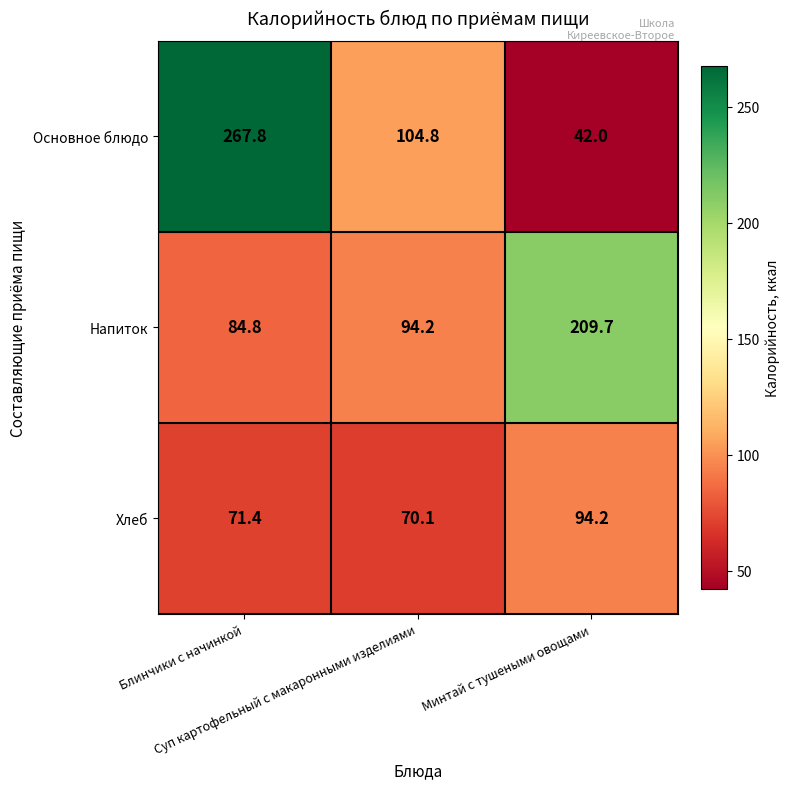

Rank the series by their maximum value, from highest to lowest.

Основное блюдо, Напиток, Хлеб